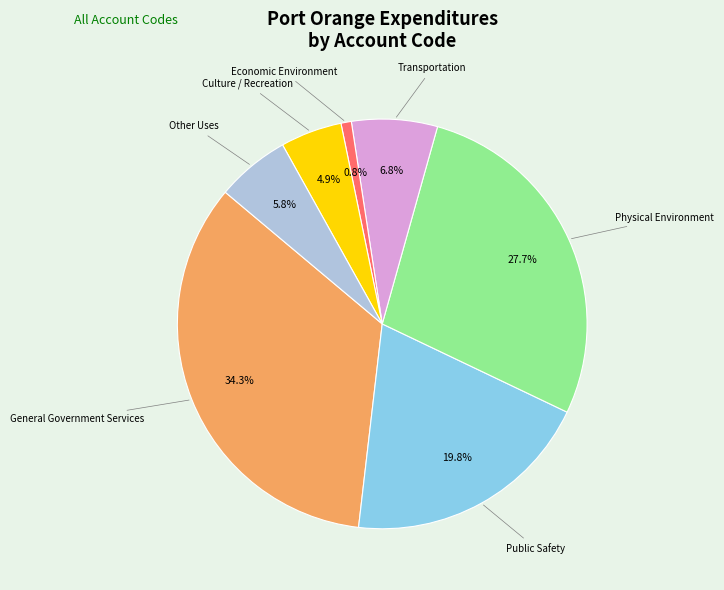

Is there any slice that represents more than half of the pie?

No